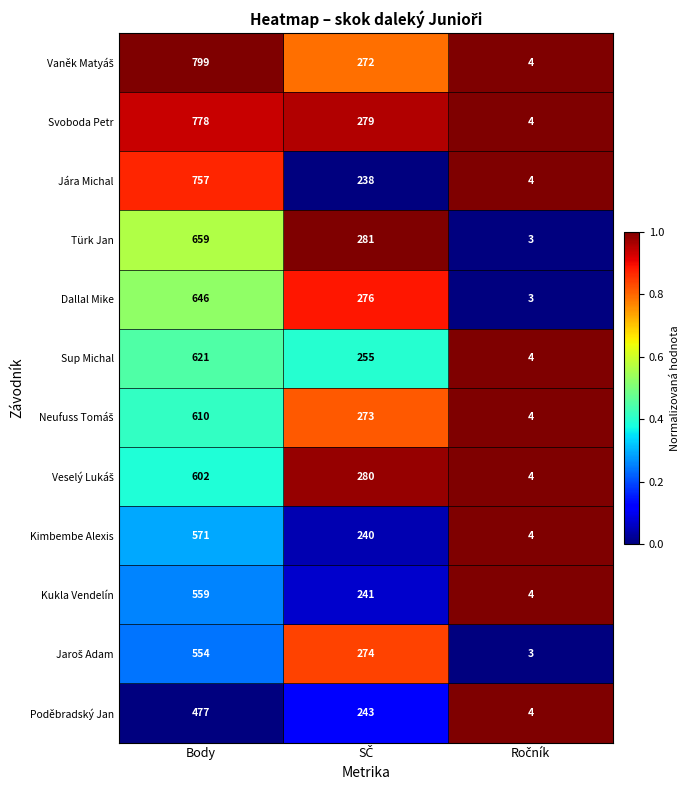

What is the difference between the maximum and minimum values in the Kukla Vendelín series?

555